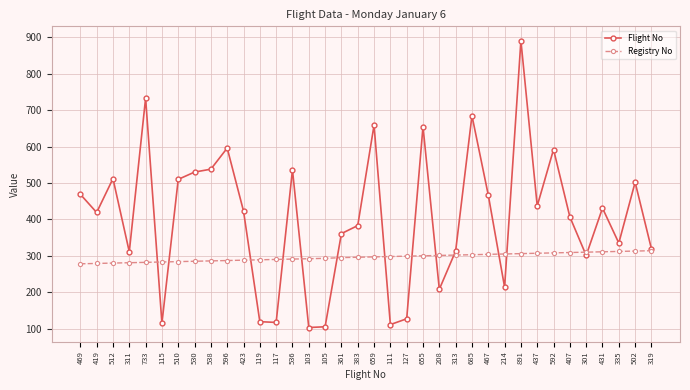

What is the sum of all Flight No values?

14534